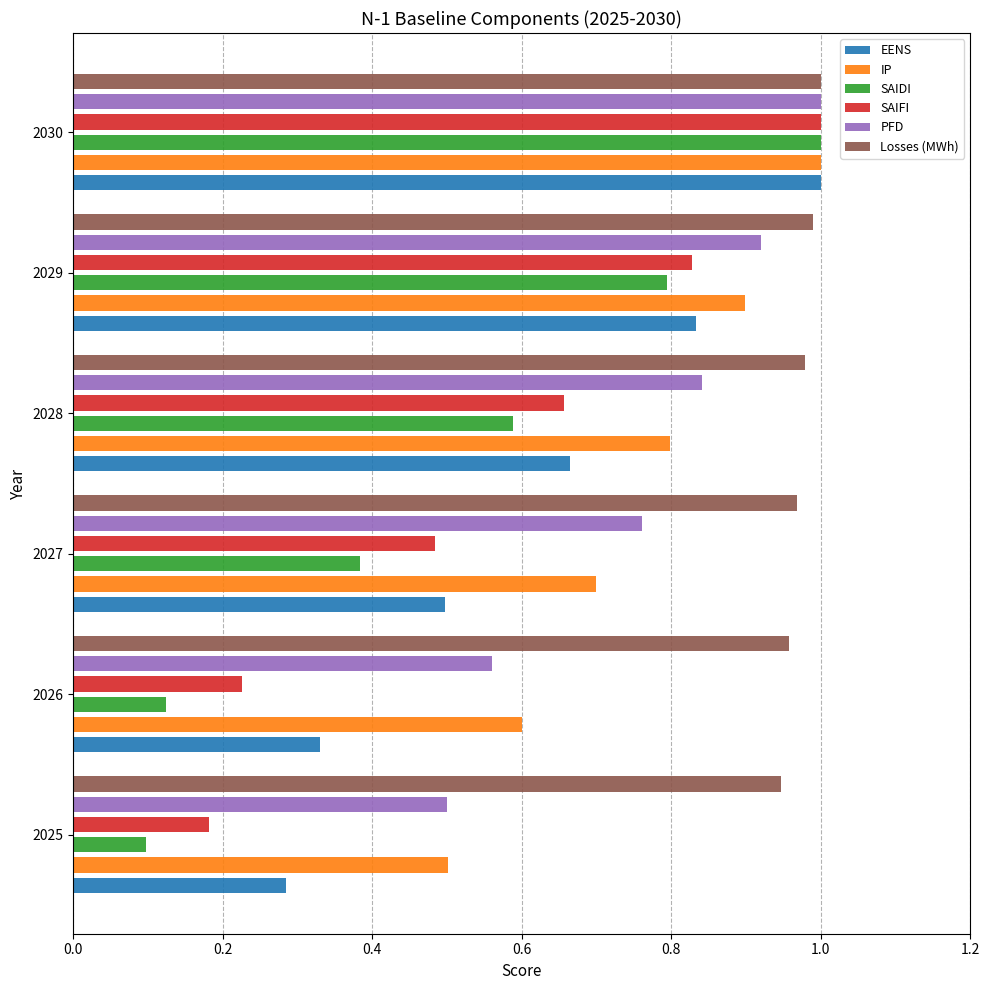

Count the IP values in the range 0 to 1.

6